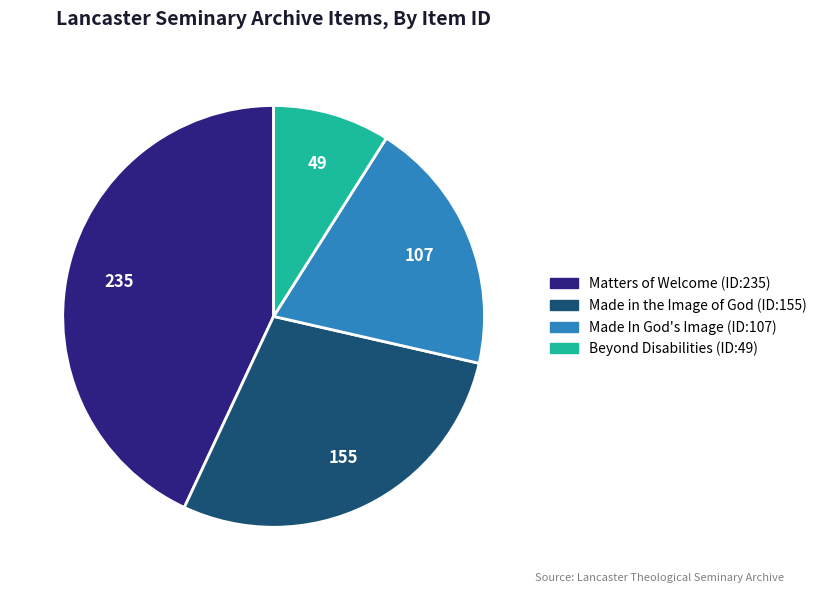

True or false: Beyond Disabilities (ID:49) accounts for 9% of the total.

True